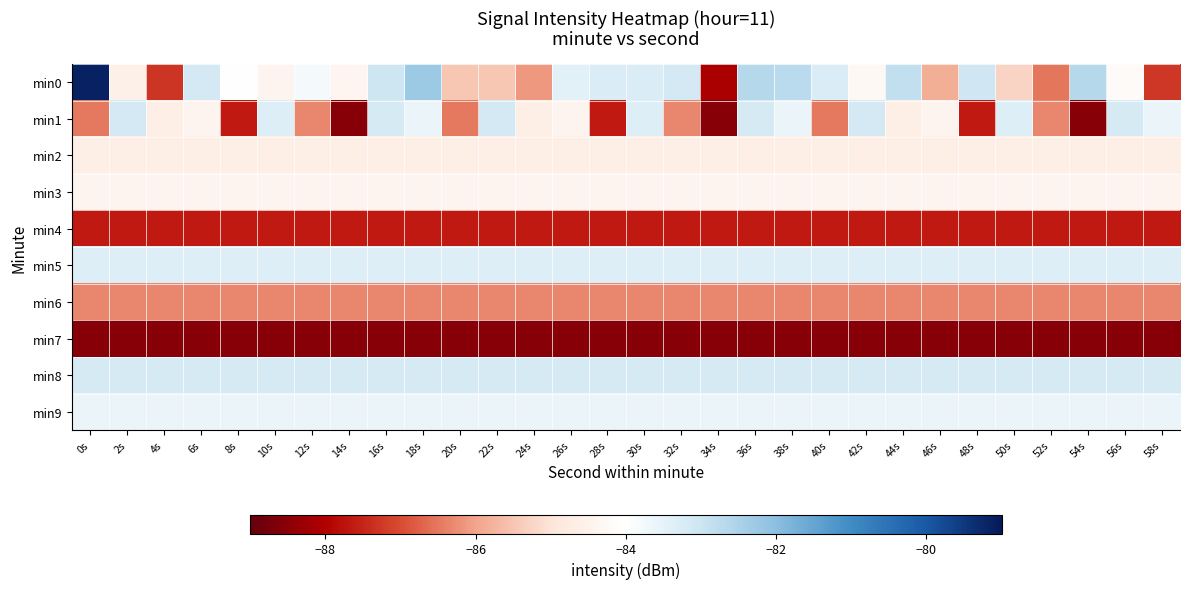

Between 8s and 36s, which series saw the biggest shift?

min1